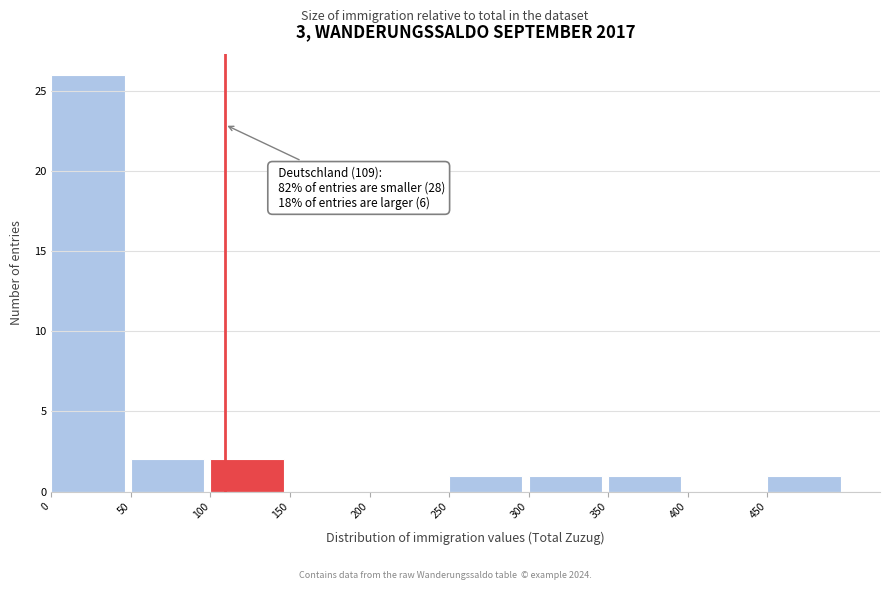

Over which range of the x-axis is the bar tallest?

0 to 50